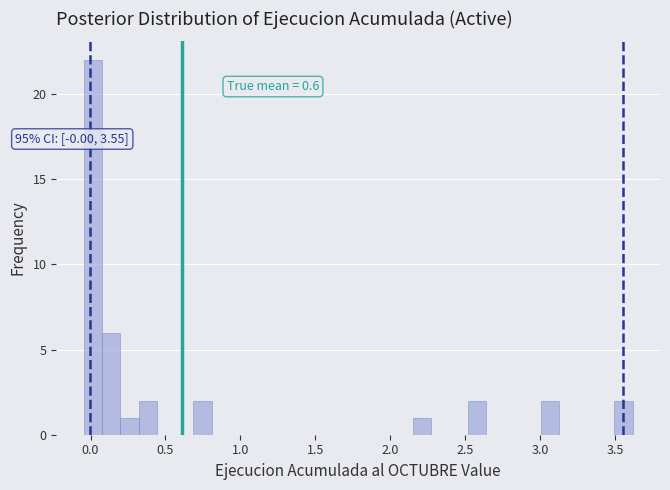

Read against the x-axis, roughly where is the centre of the tallest bar?

0.00